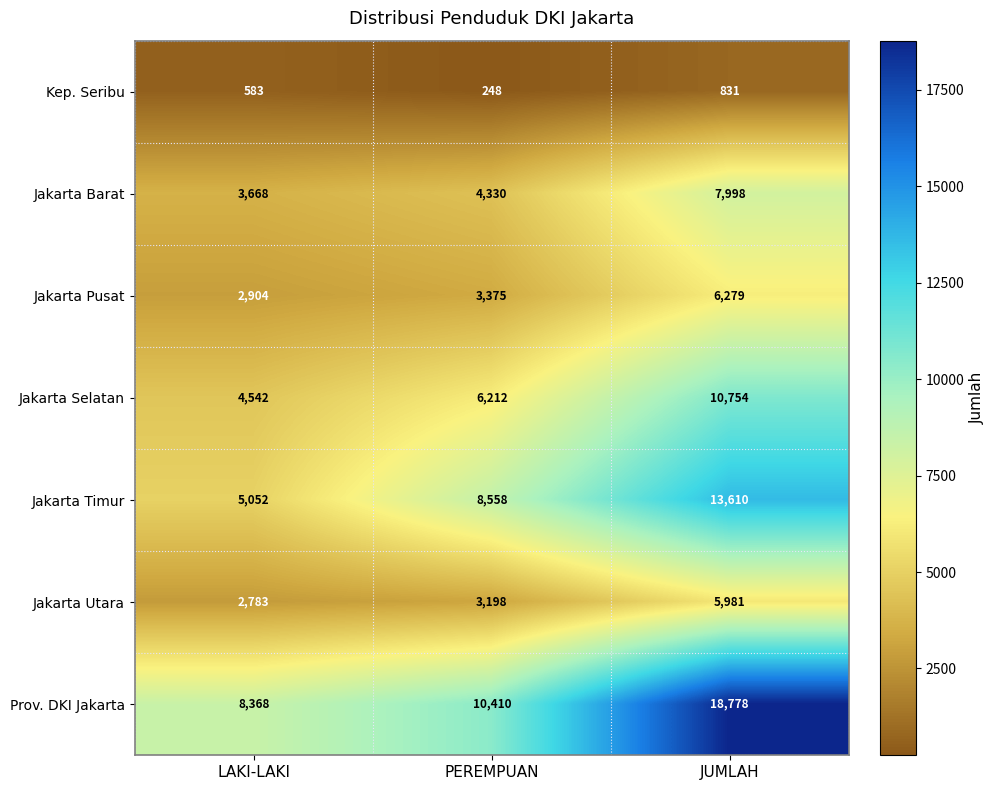

What is the total value across all series at JUMLAH?

64231